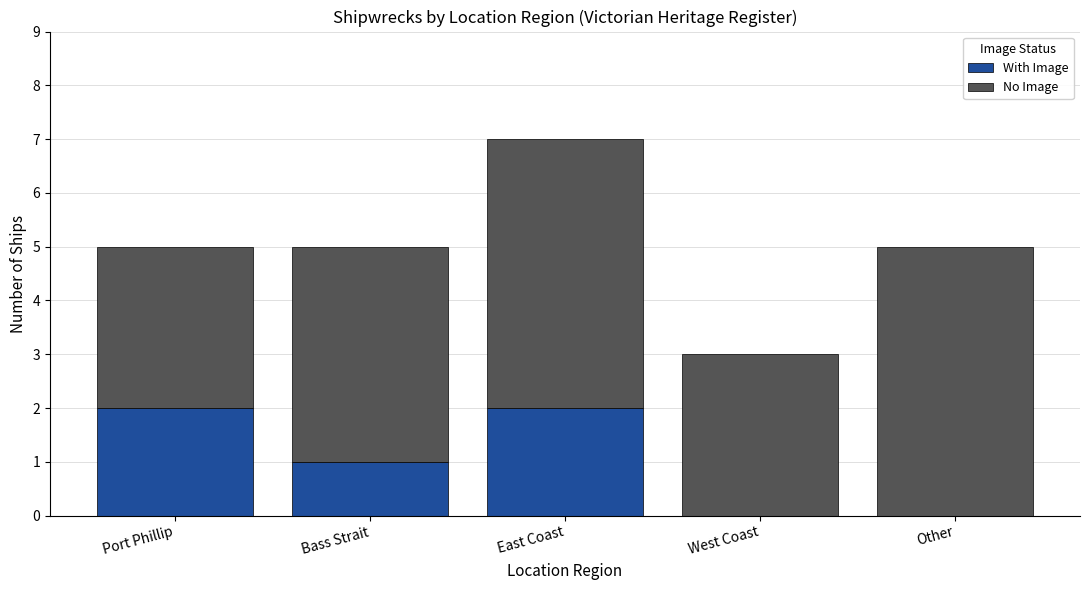

Count the number of categories in the chart.

5